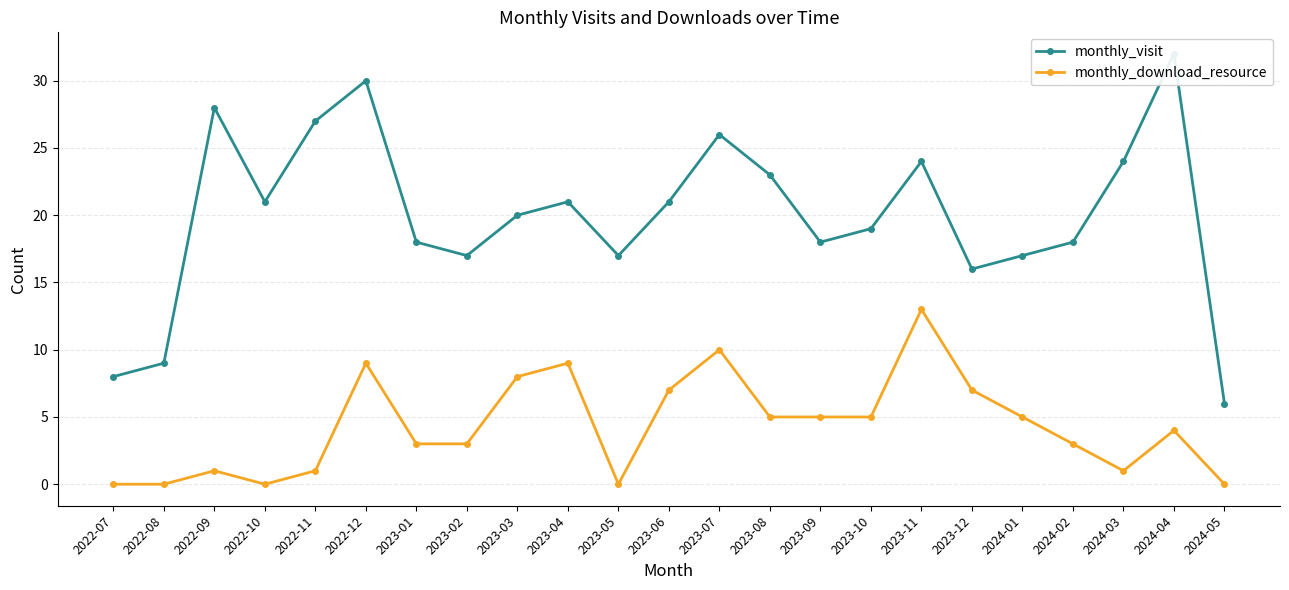

The monthly_visit series shows 16 at 2023-11. True or false?

False